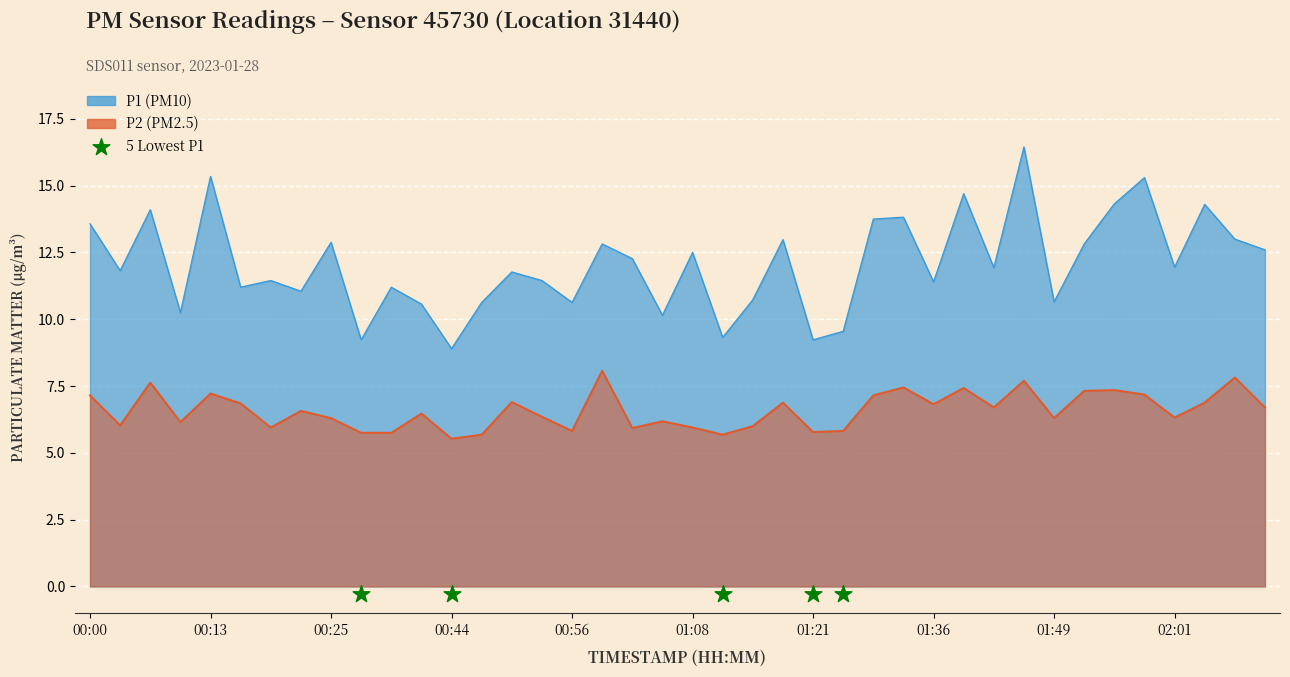

Which series reaches the minimum Y coordinate?

P2